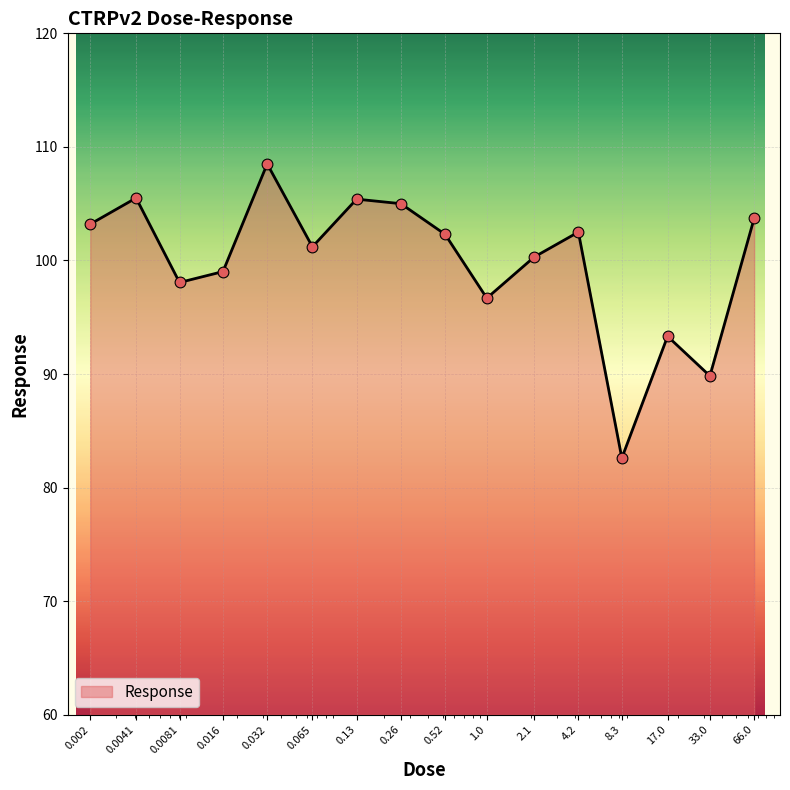

What is the difference between the maximum and minimum values?

25.9